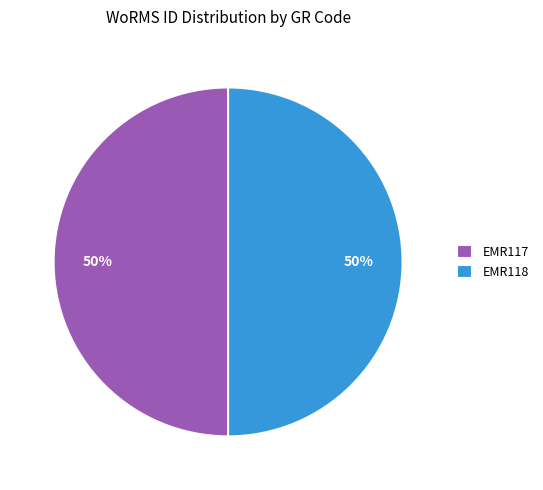

Do EMR117 and EMR118 together represent more than half of the pie?

Yes